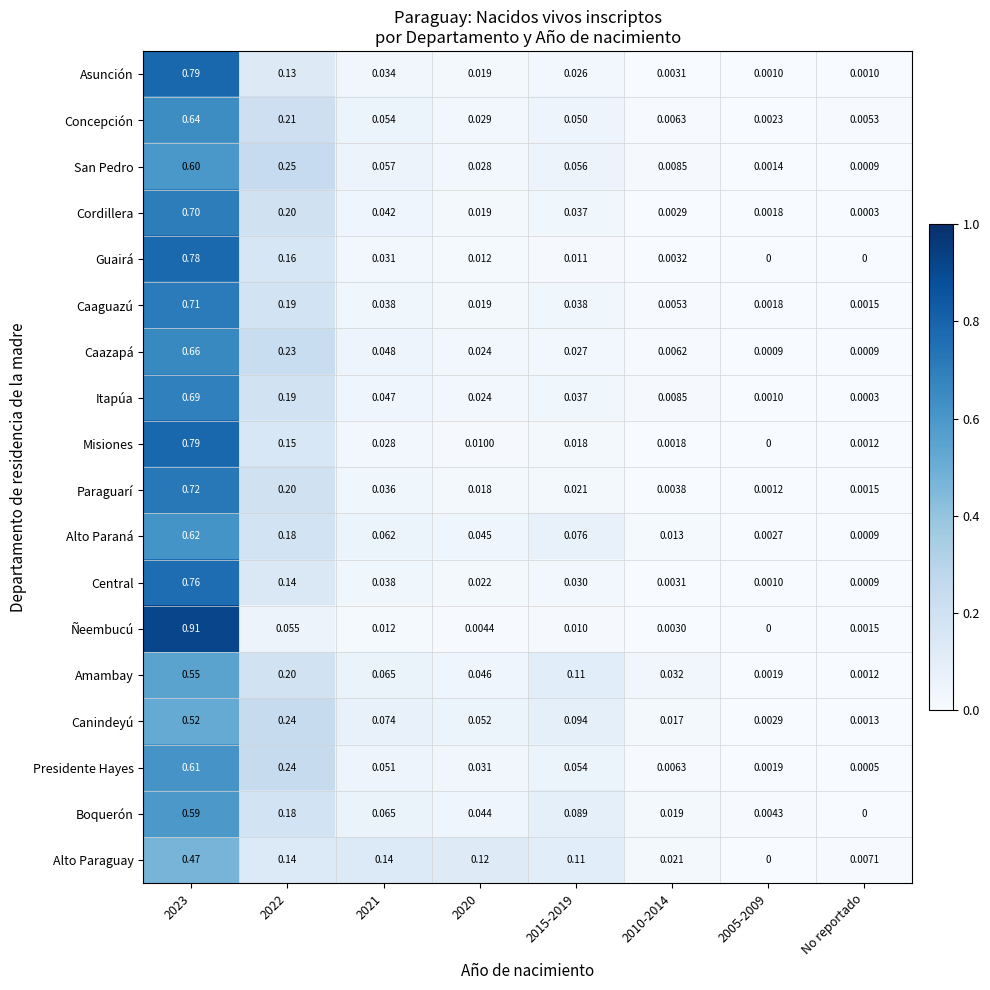

Is the value of Caaguazú at 2010-2014 greater than the value of Boquerón at No reportado?

Yes